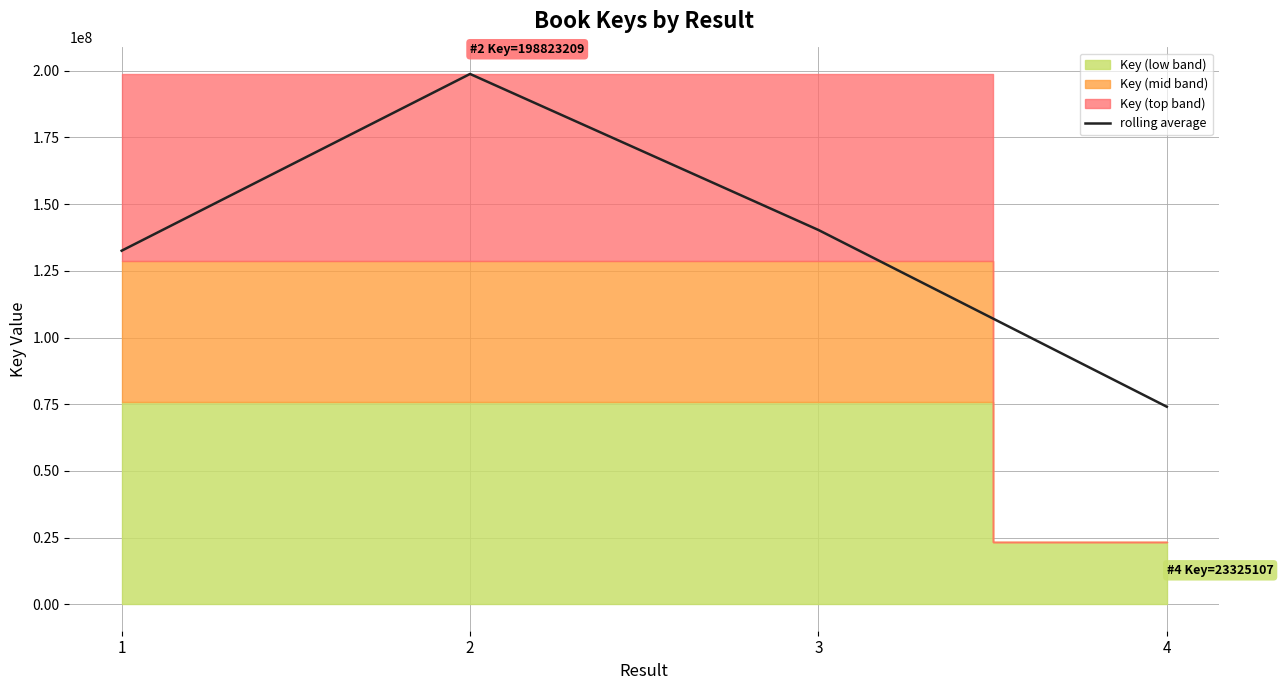

What value does the data have at 4?

74049425.7